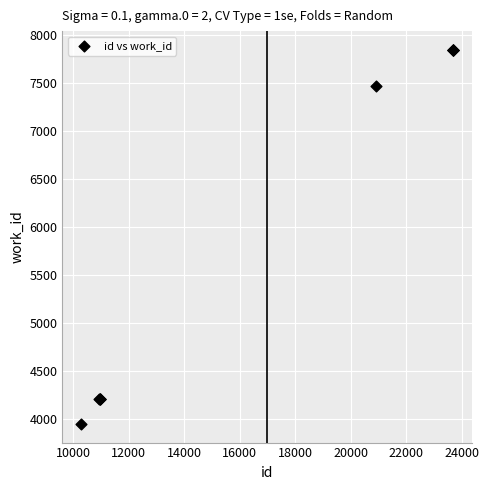

What Y value in the scatter plot is closest to 5900?

7473